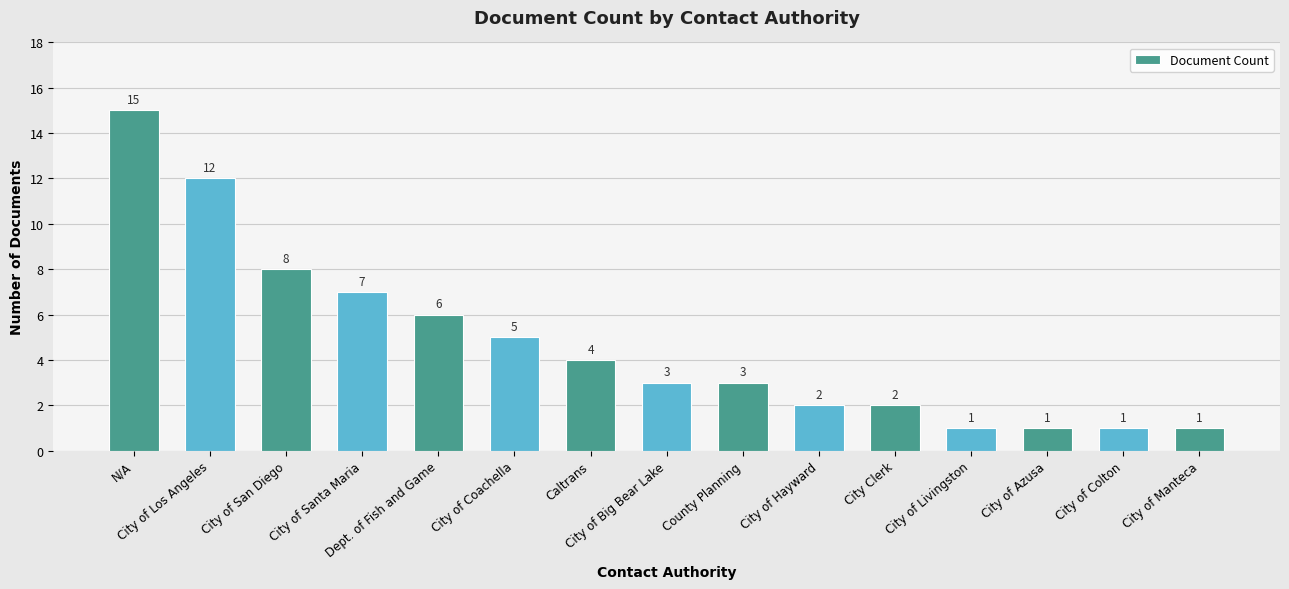

Are the bars grouped side by side (vs. stacked)?

No